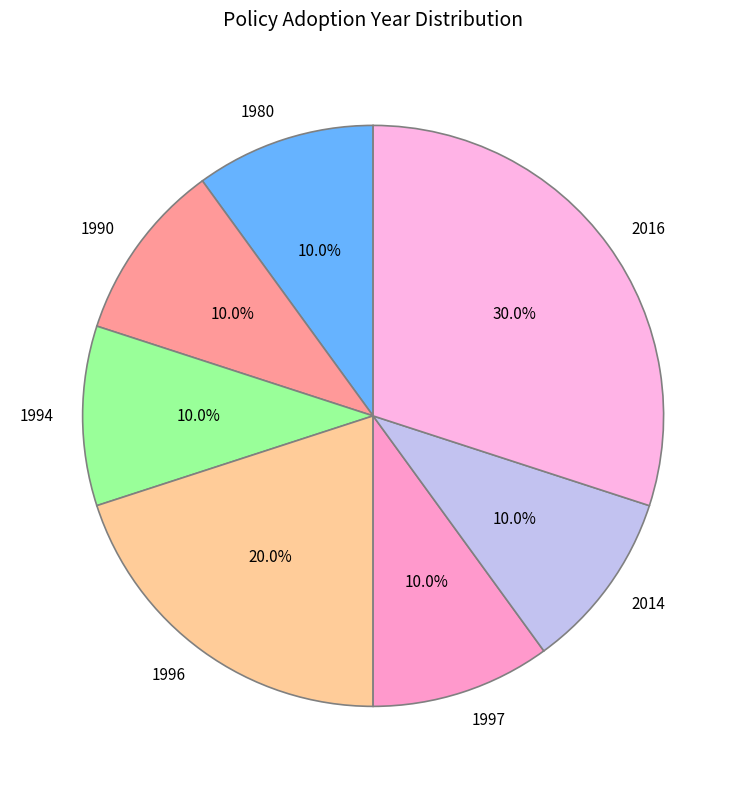

Does any single category account for the majority?

No